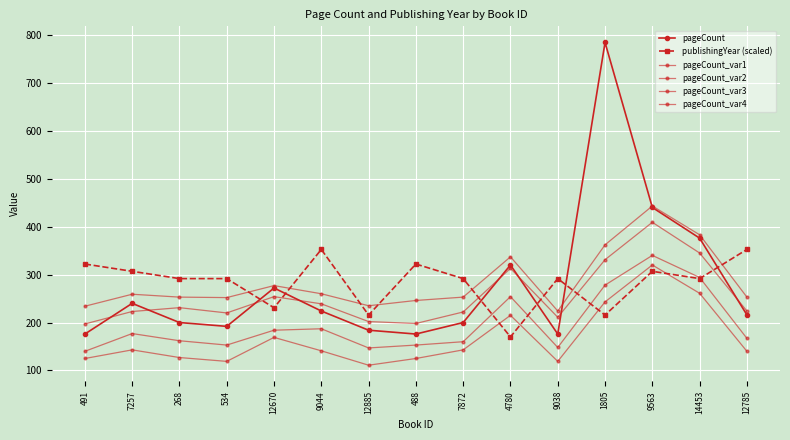

How many interior local valleys does the pageCount series have?

3